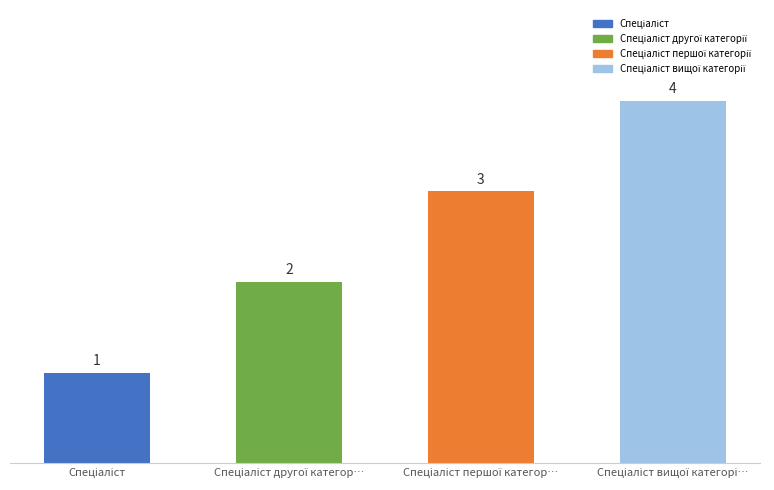

What is the sum of all values?

10